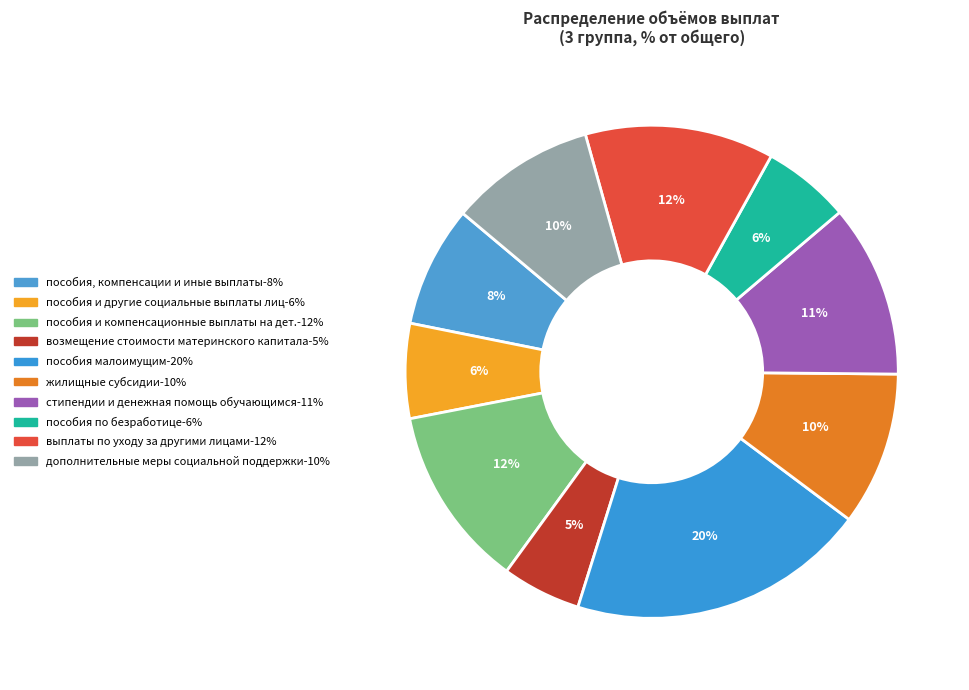

How many segments does this pie chart have?

10